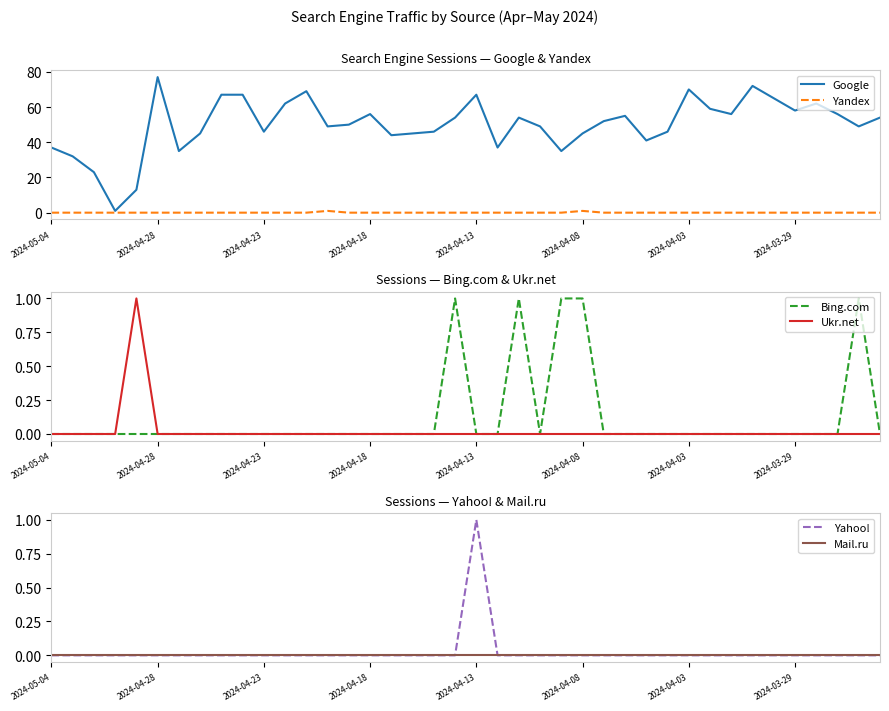

List the series in order of their peak value, highest first.

Google, Yandex, Bing.com, Ukr.net, Yahoo!, Mail.ru